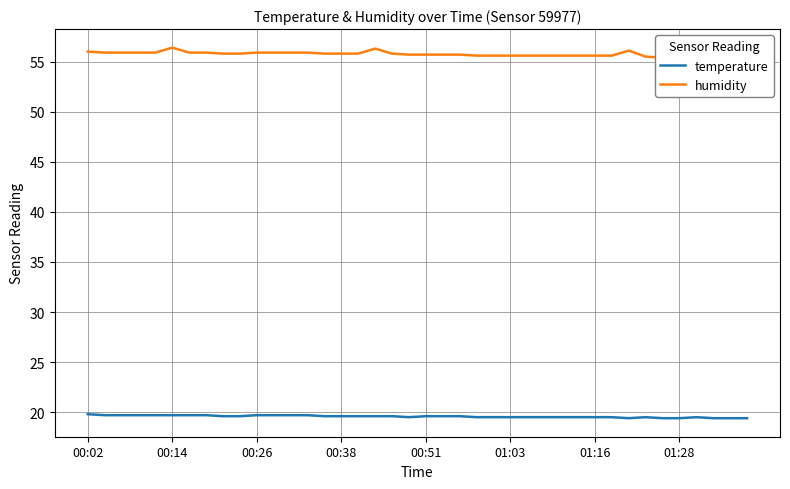

Is it true that temperature equals 7.6 at 00:14?

False